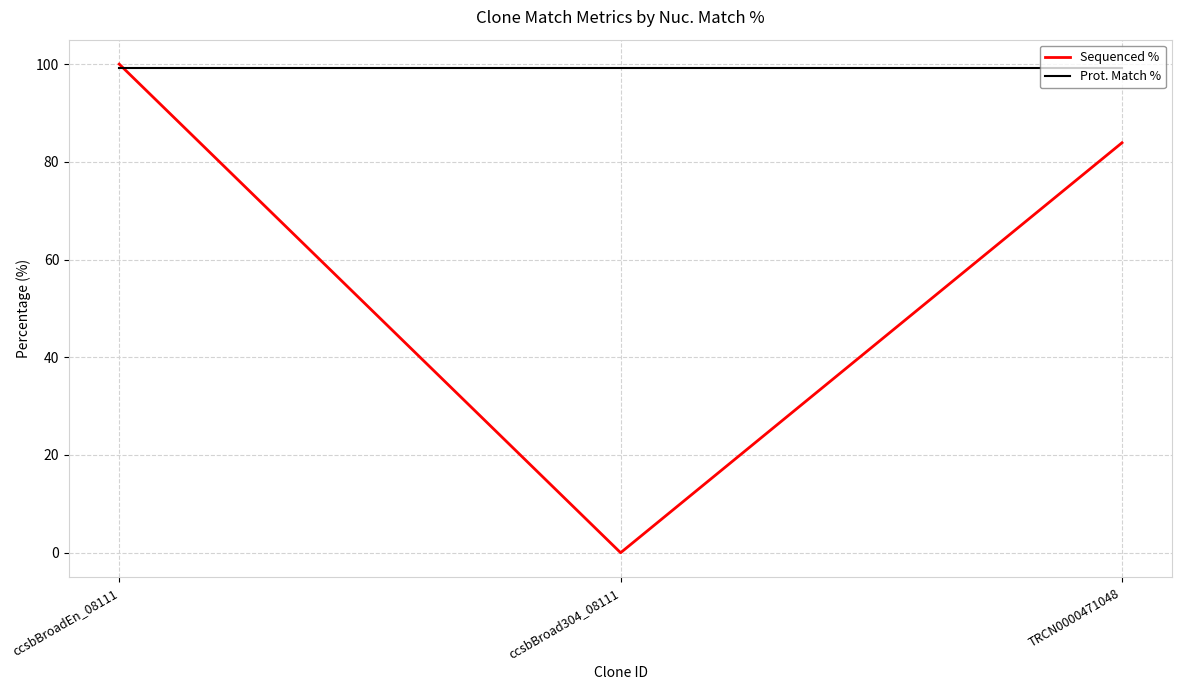

Which category has the lowest value across all series?

ccsbBroad304_08111